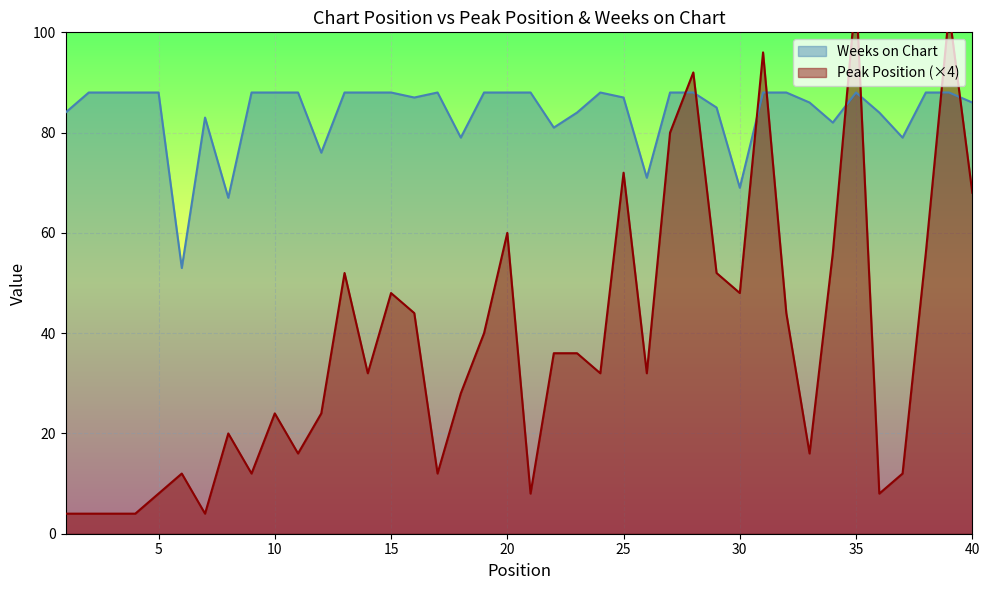

What is the lowest value of the Weeks on Chart series?

53